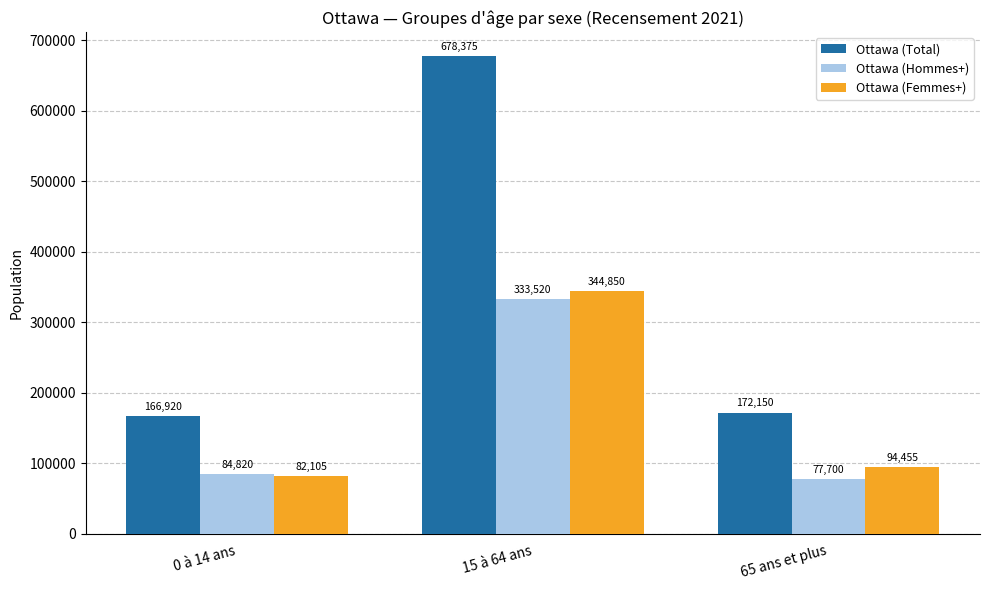

What is the sum of all Ottawa (Femmes+) values?

521410